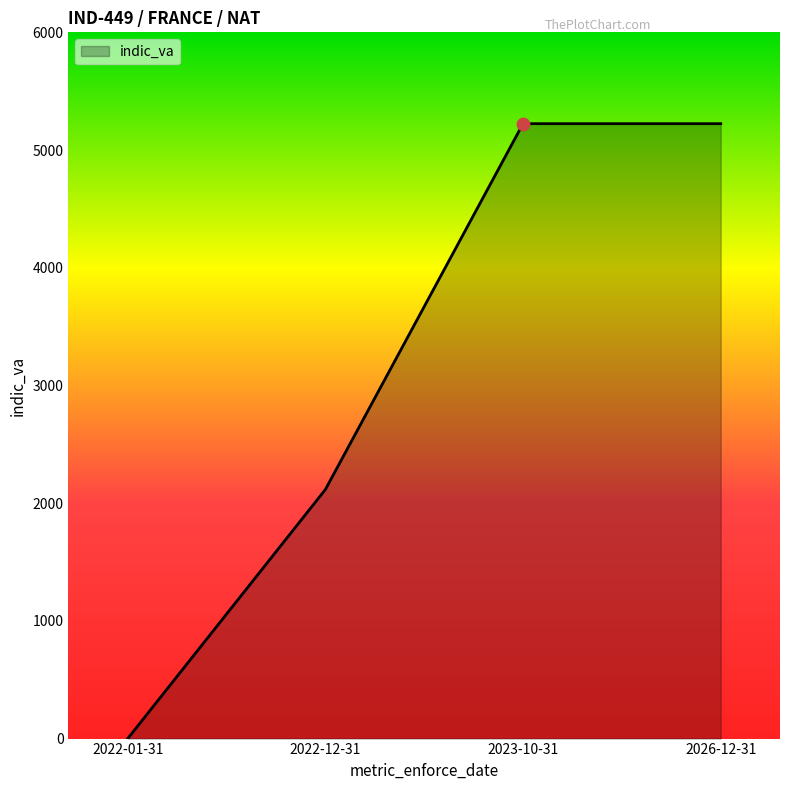

What is the change in value from 2022-12-31 to 2026-12-31?

+3108